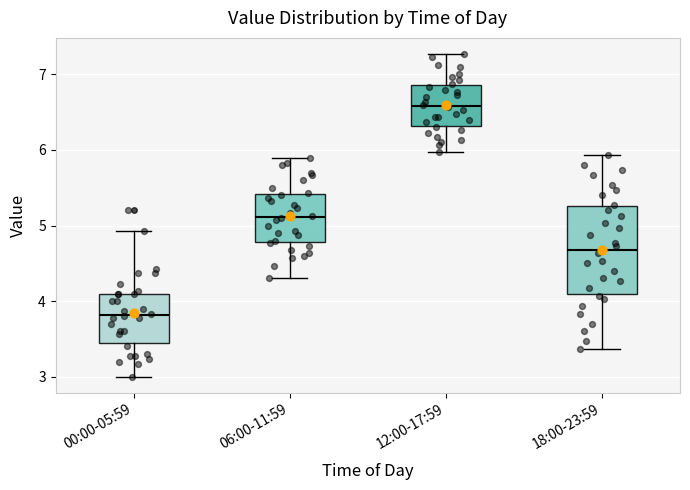

Reading left to right, read every box against the y-axis: the position of its median line, the range the box covers, and the ends of its whiskers. The values are not printed on the chart, so give them approximately, as read against the axis.

00:00-05:59: median 3.8, box 3.4 to 4.1, whiskers 3.0 to 4.9
06:00-11:59: median 5.1, box 4.8 to 5.4, whiskers 4.3 to 5.9
12:00-17:59: median 6.6, box 6.3 to 6.9, whiskers 6.0 to 7.3
18:00-23:59: median 4.7, box 4.1 to 5.3, whiskers 3.4 to 5.9